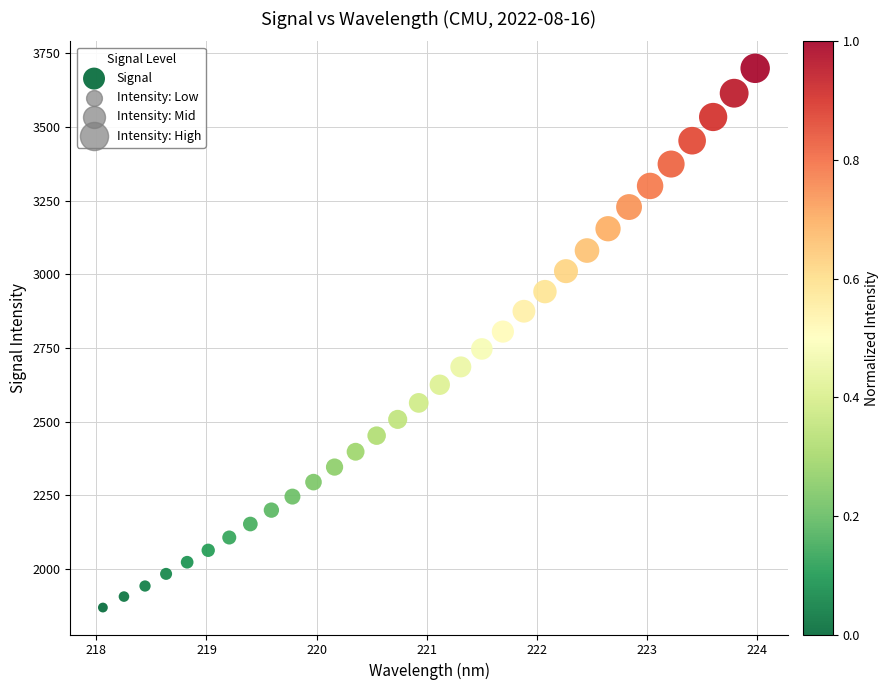

What is the range of Y values (max minus min)?

1829.4